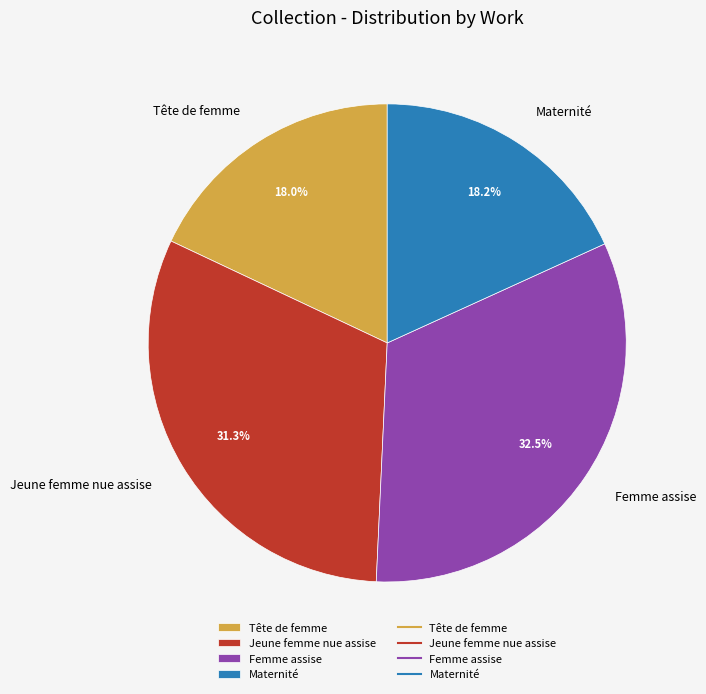

How many slices are in this pie chart?

4